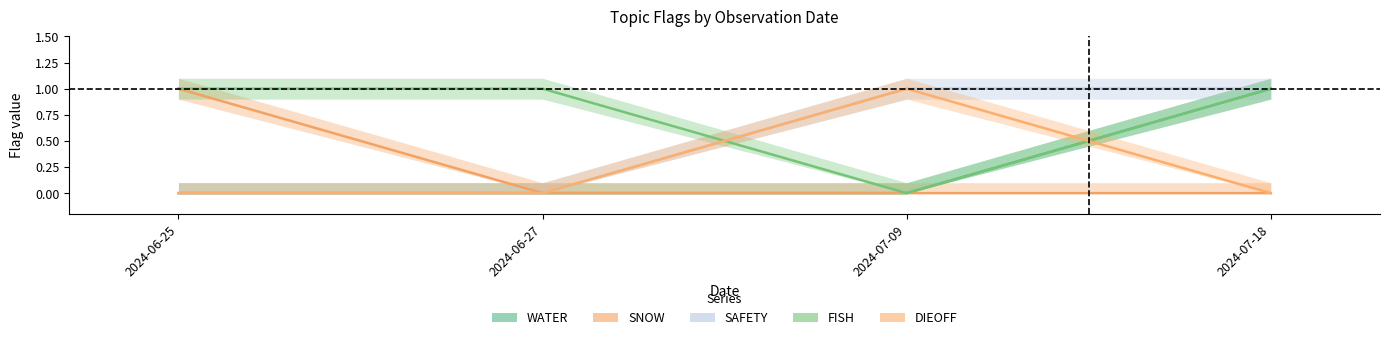

Where do DIEOFF and WATER first cross each other?

2024-07-09 and 2024-07-18